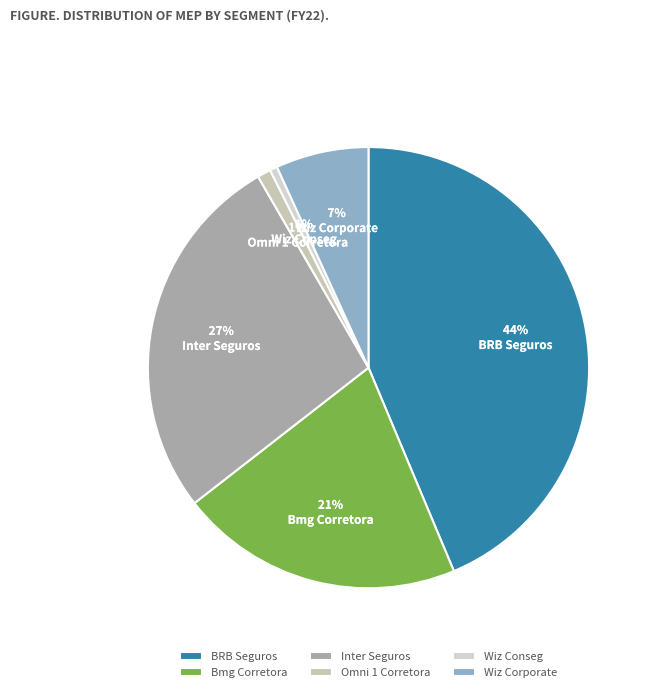

True or false: Inter Seguros accounts for 34% of the total.

False